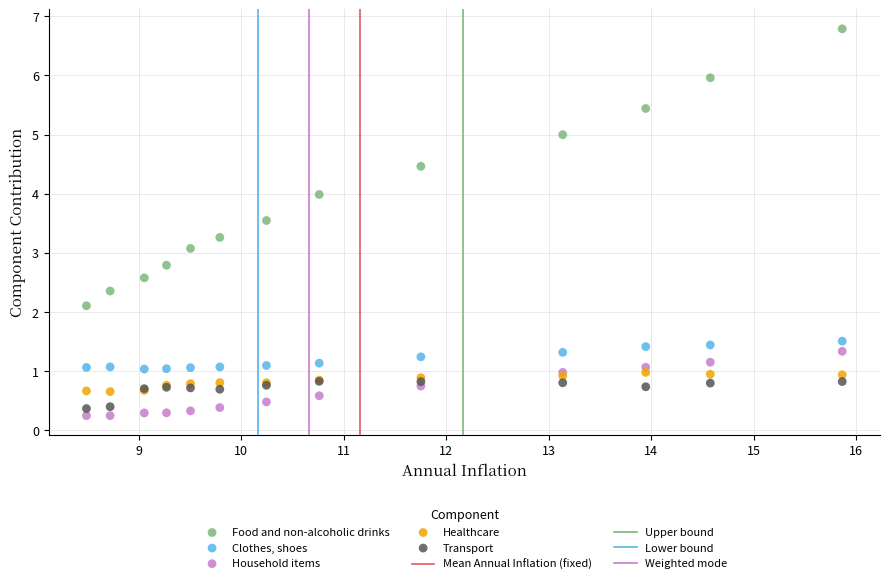

Across all series, what Y value is closest to 3?

3.1